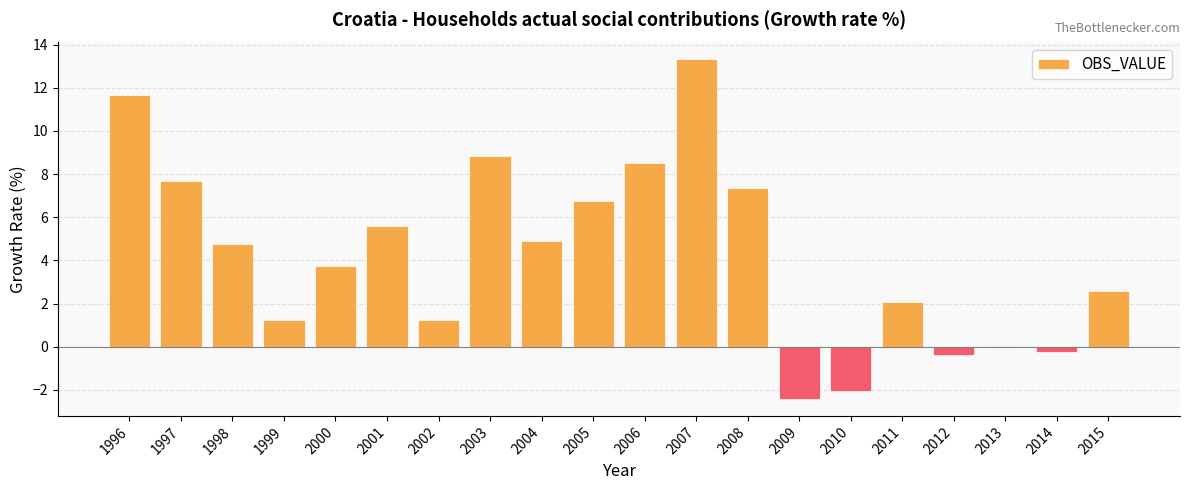

What is the ratio of the value at 2007 to the value at 1998?

2.8